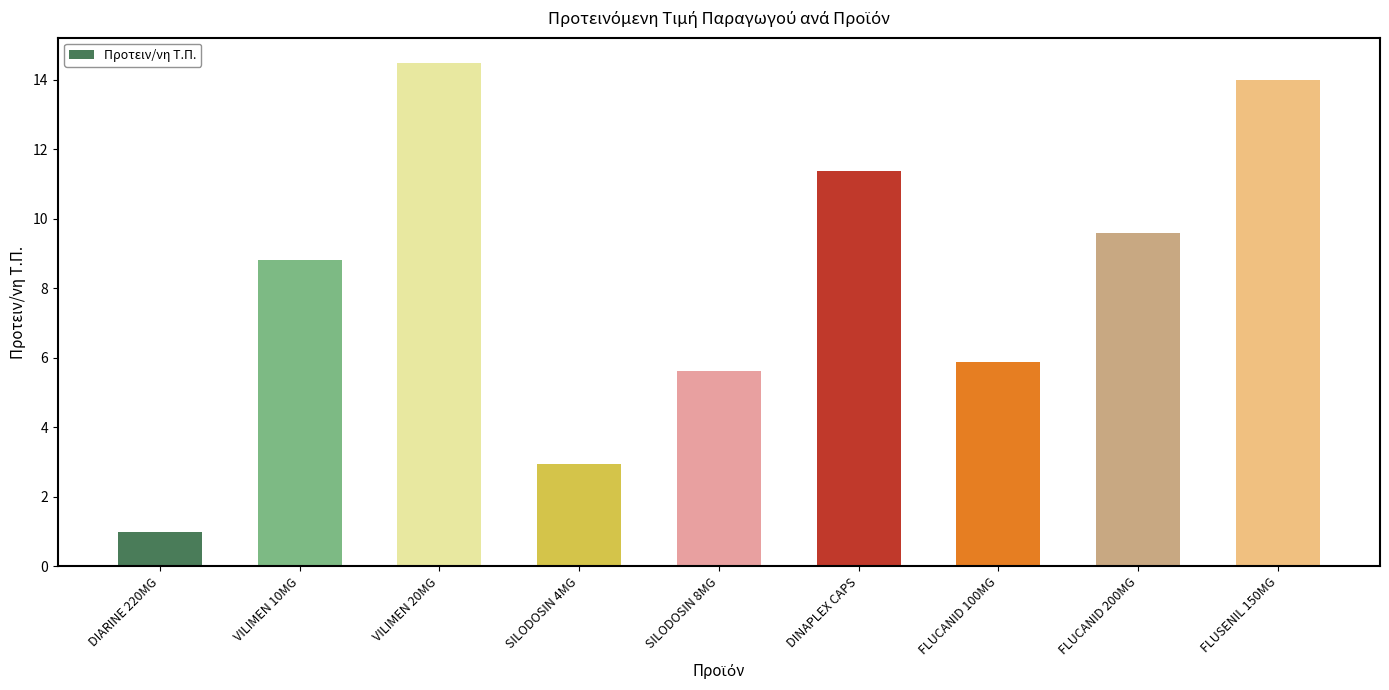

Reading left to right, extract all data points from this chart.

DIARINE 220MG=1.0	VILIMEN 10MG=8.8	VILIMEN 20MG=14.5	SILODOSIN 4MG=2.9	SILODOSIN 8MG=5.6	DINAPLEX CAPS=11.4	FLUCANID 100MG=5.9	FLUCANID 200MG=9.6	FLUSENIL 150MG=14.0